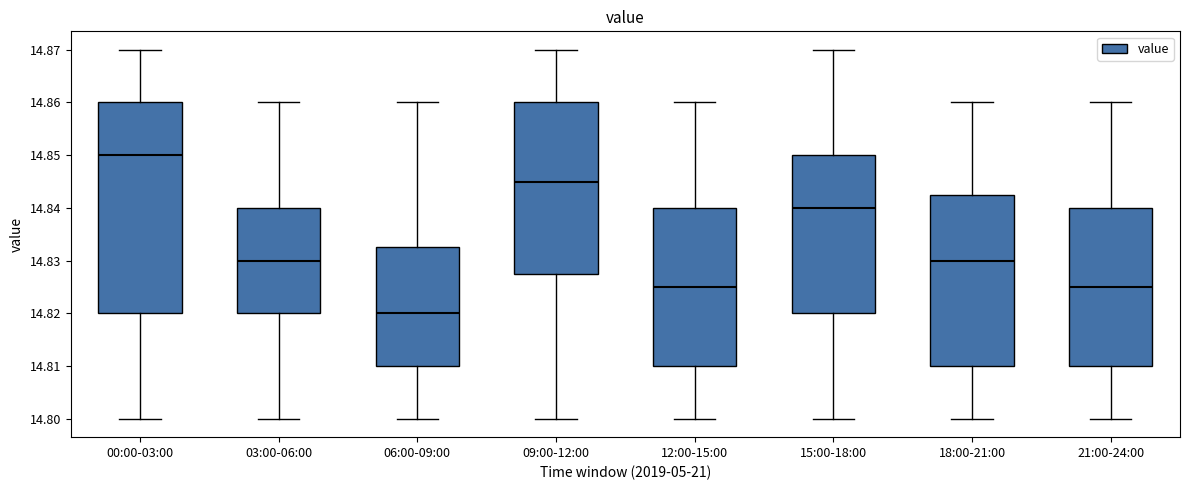

Which box's median line is the lowest?

06:00-09:00